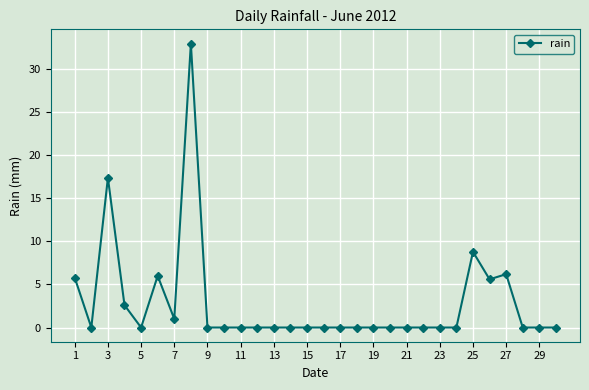

What is the difference between the maximum and minimum values?

33.0